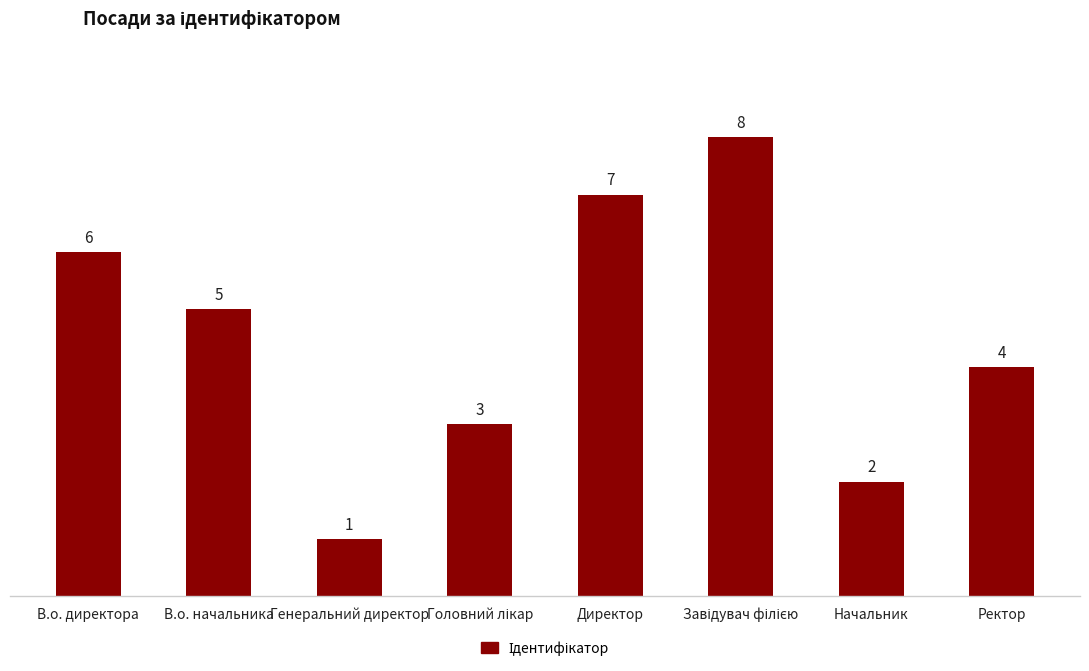

How many data points are less than 5?

4